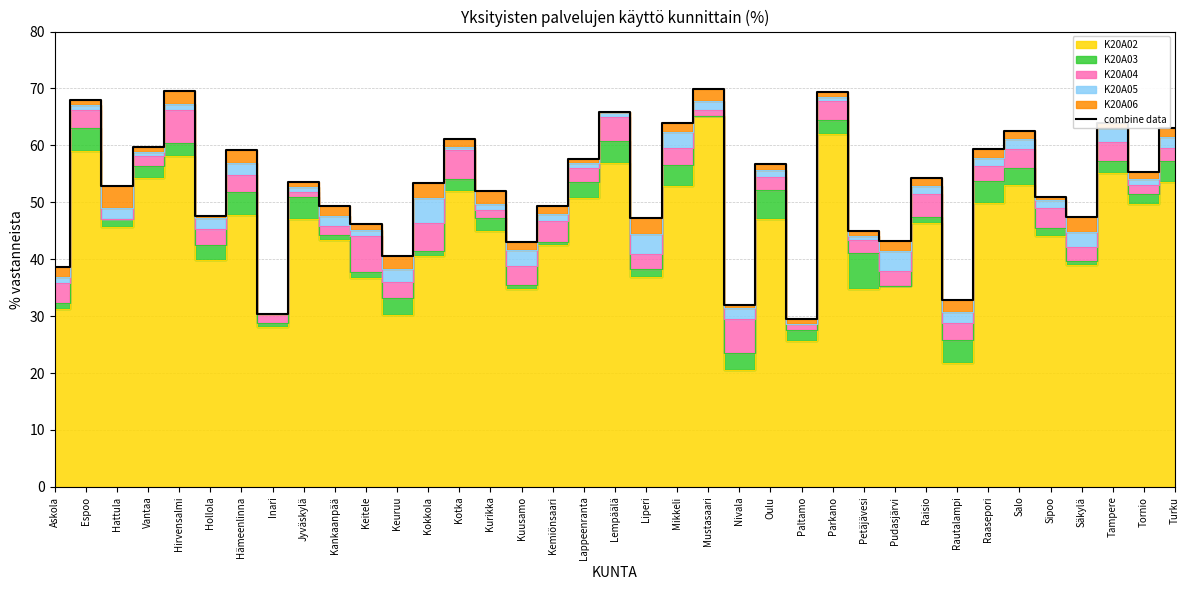

The chart shows a value of 69.4 at Parkano. True or false?

True